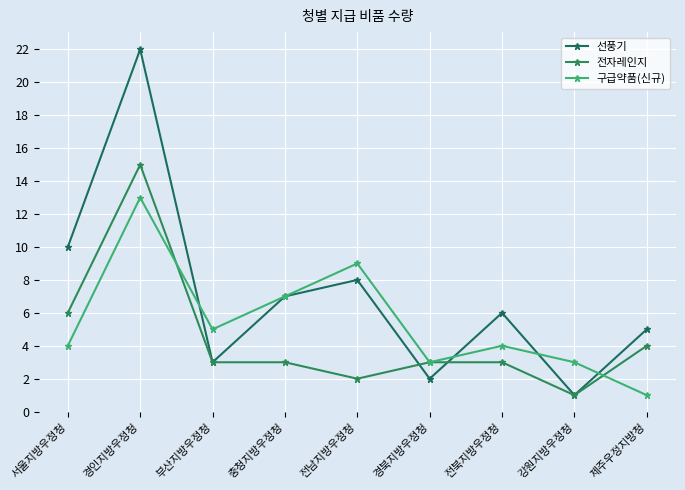

Does the chart have visible grid lines?

Yes